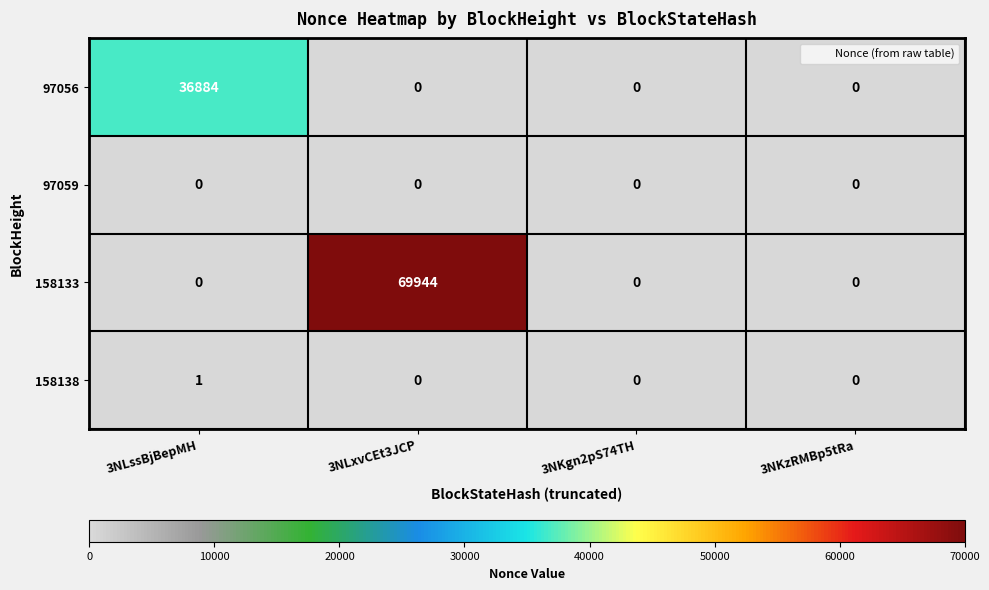

Which series changed the most between 3NLxvCEt3JCP and 3NKzRMBp5tRa?

158133